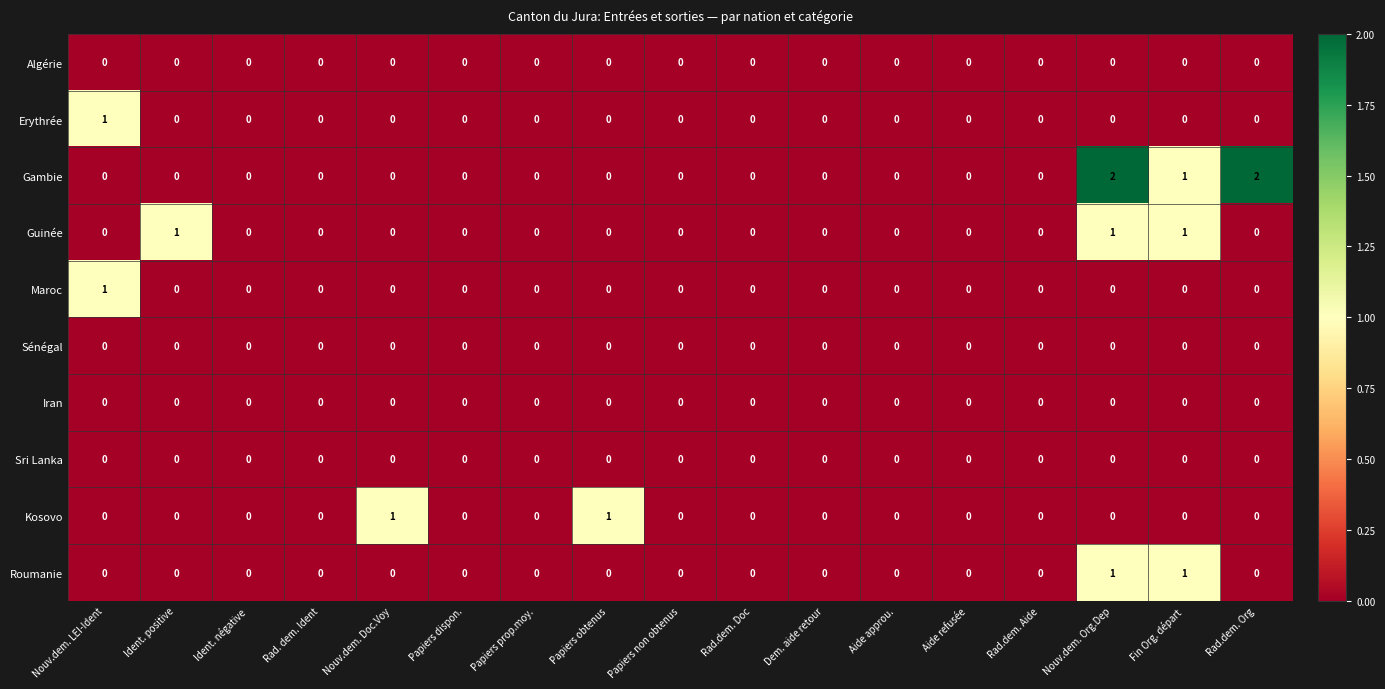

How many series are shown in this chart?

10